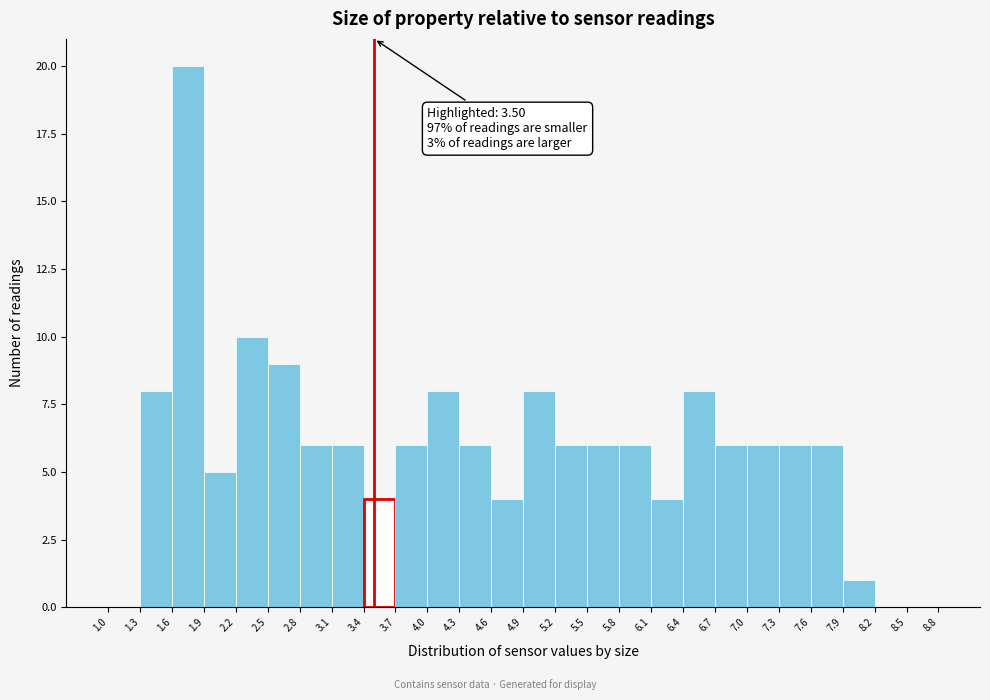

Over which range of the x-axis is the bar tallest?

1.6 to 1.9